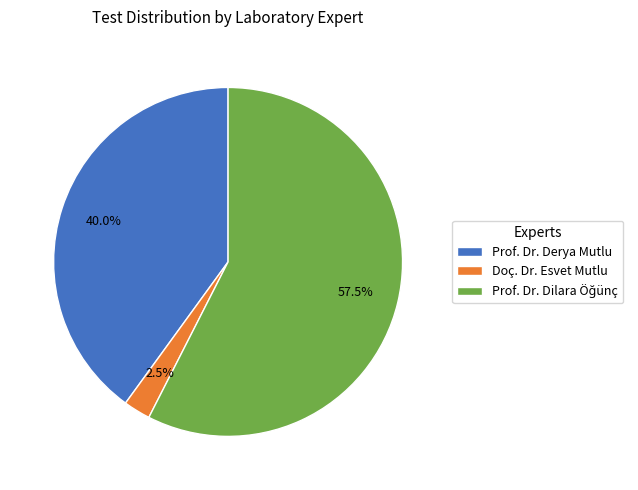

What is the smallest slice in the pie chart?

Doç. Dr. Esvet Mutlu